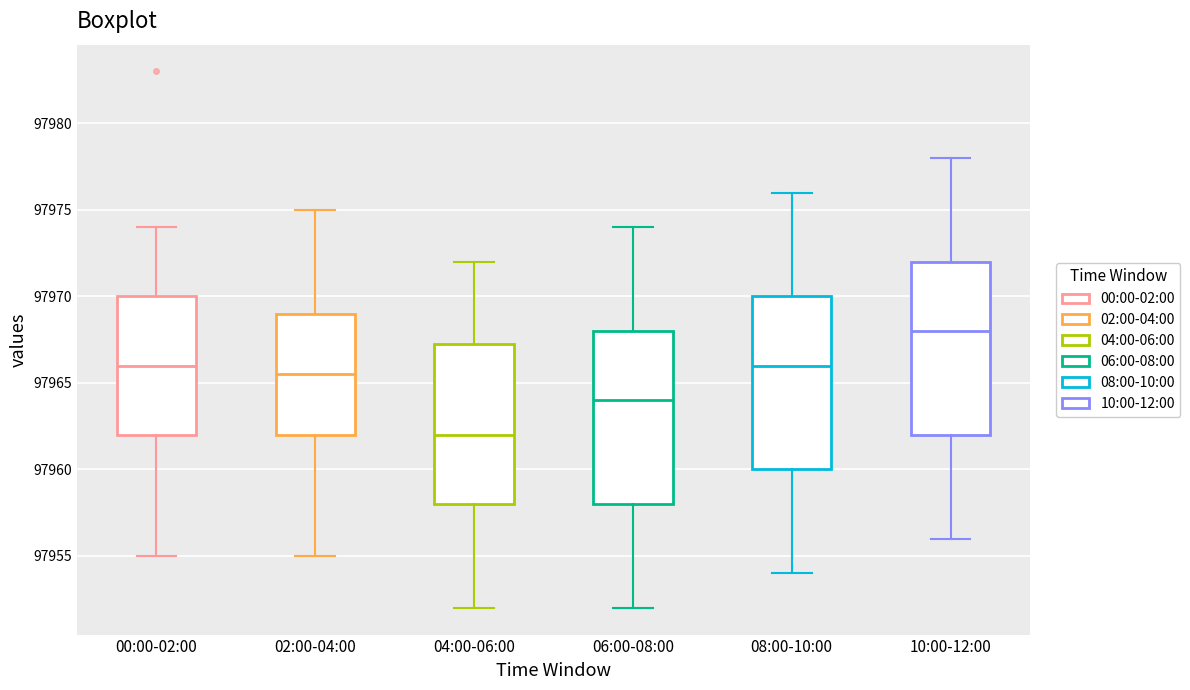

Which box's median line is the highest?

10:00-12:00